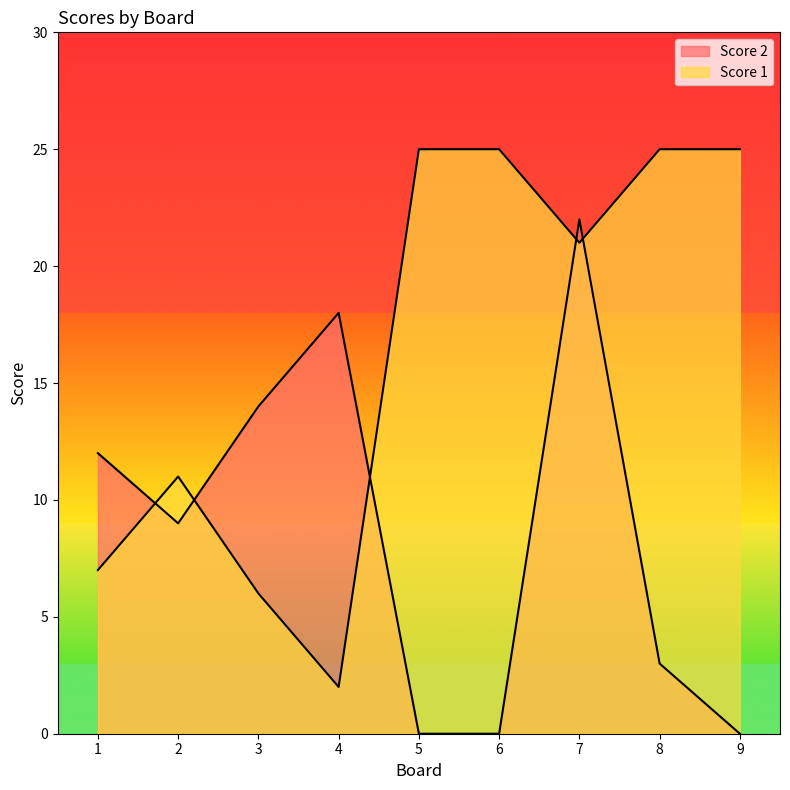

Does the chart have visible grid lines?

No